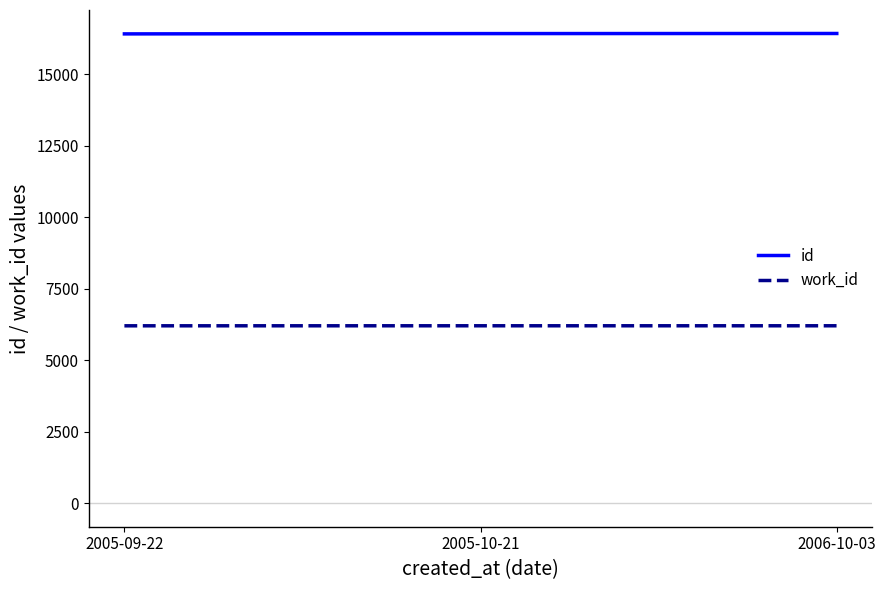

What are all the series names shown in the legend?

id, work_id